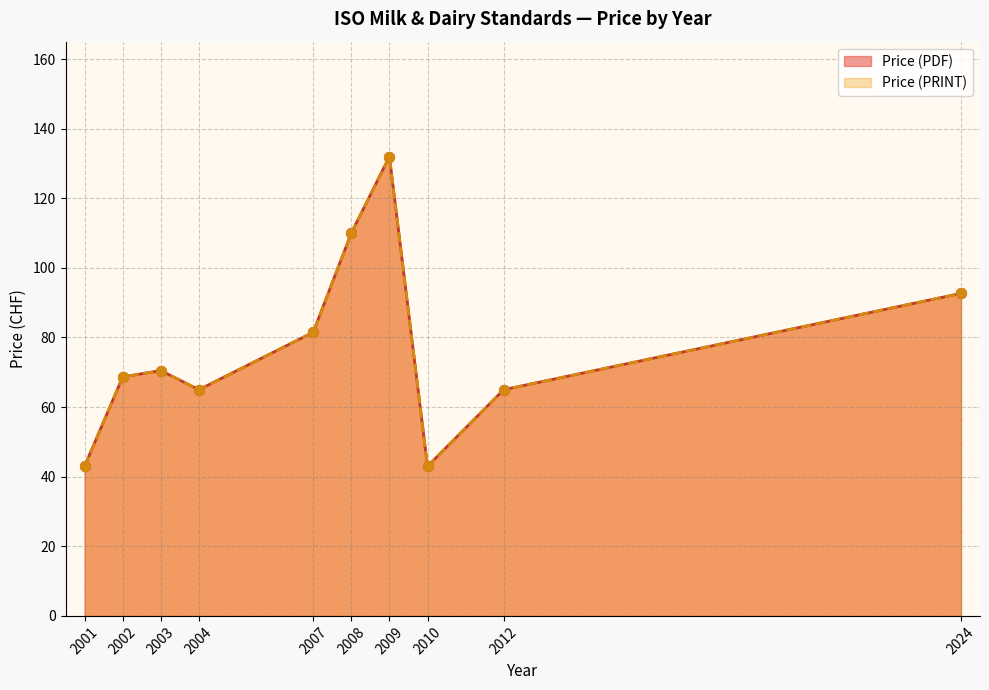

Is the value of Price (PDF) at 2024 greater than the value of Price (PRINT) at 2002?

Yes